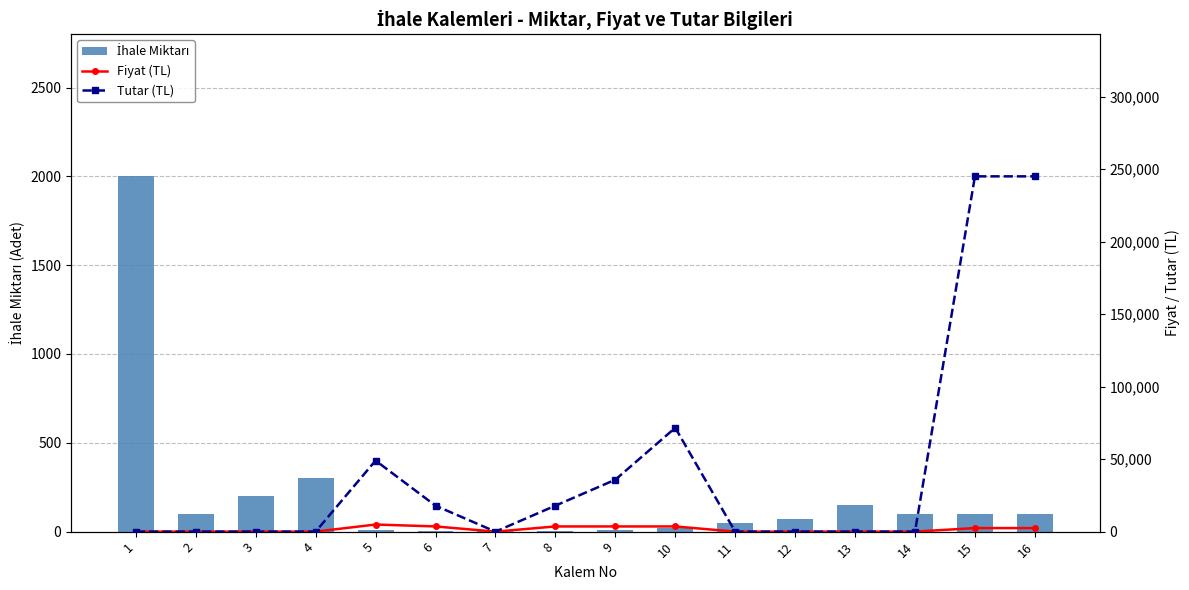

What is the value of the İhale Miktarı bar at the 5th from the left?

10